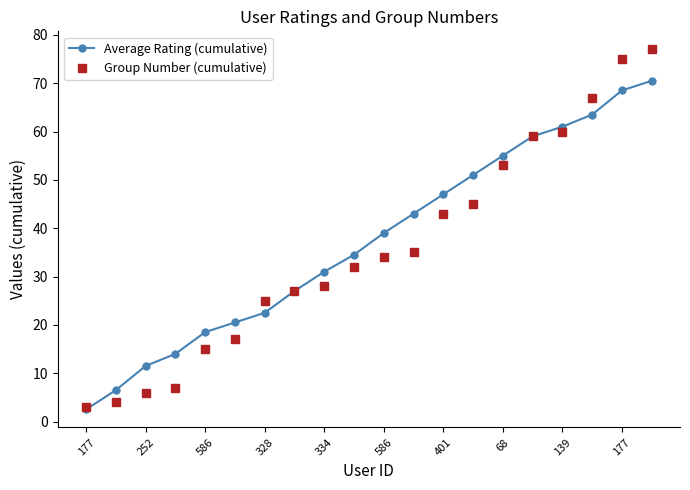

Reading left to right, list all the values displayed in this chart.

Average Rating (cumulative): 2.5	6.5	11.5	14.0	18.5	20.5	22.5	27.0	31.0	34.5	39.0	43.0	47.0	51.0	55.0	59.0	61.0	63.5	68.5	70.5
Group Number (cumulative): 3.0	4.0	6.0	7.0	15.0	17.0	25.0	27.0	28.0	32.0	34.0	35.0	43.0	45.0	53.0	59.0	60.0	67.0	75.0	77.0